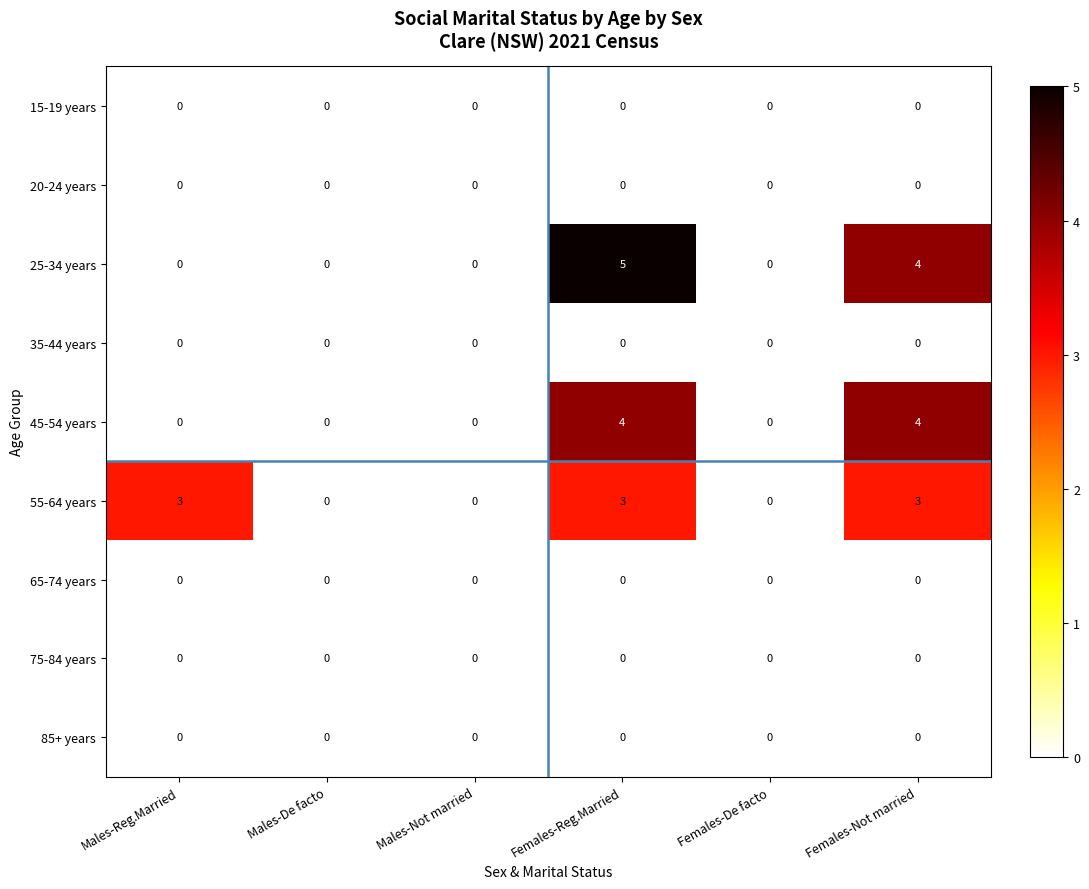

What is the maximum value shown in the chart?

5